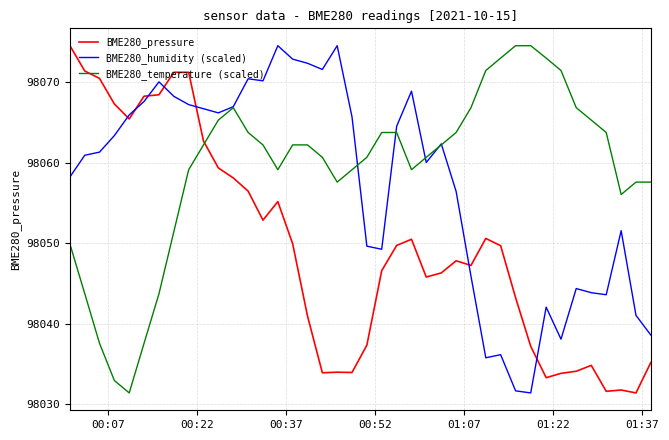

What is the difference between the maximum and minimum values in the BME280_temperature (scaled) series?

43.1